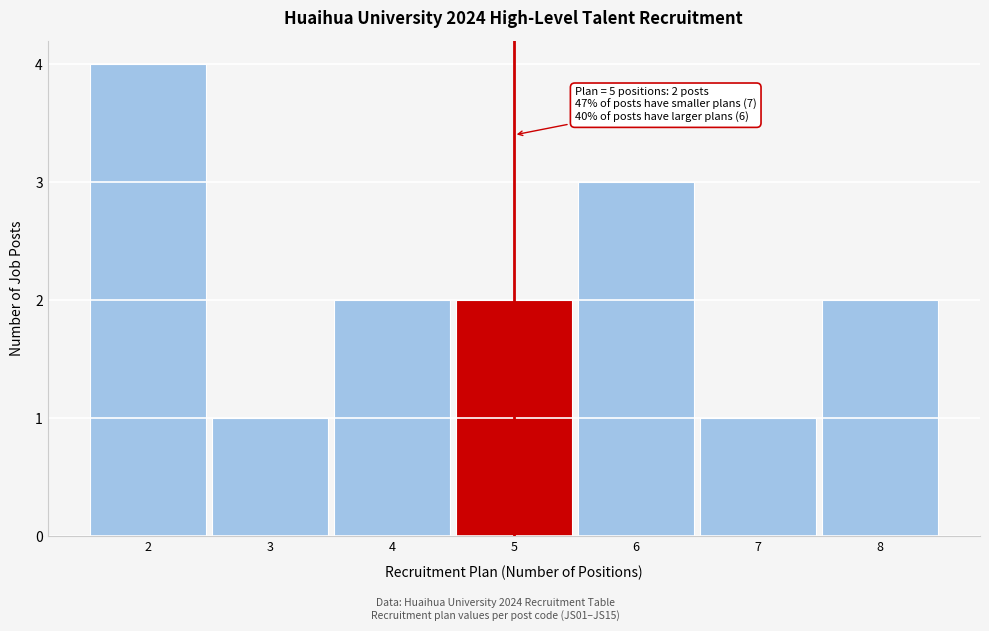

Reading left to right, extract all data points from this chart.

4	1	2	2	3	1	2